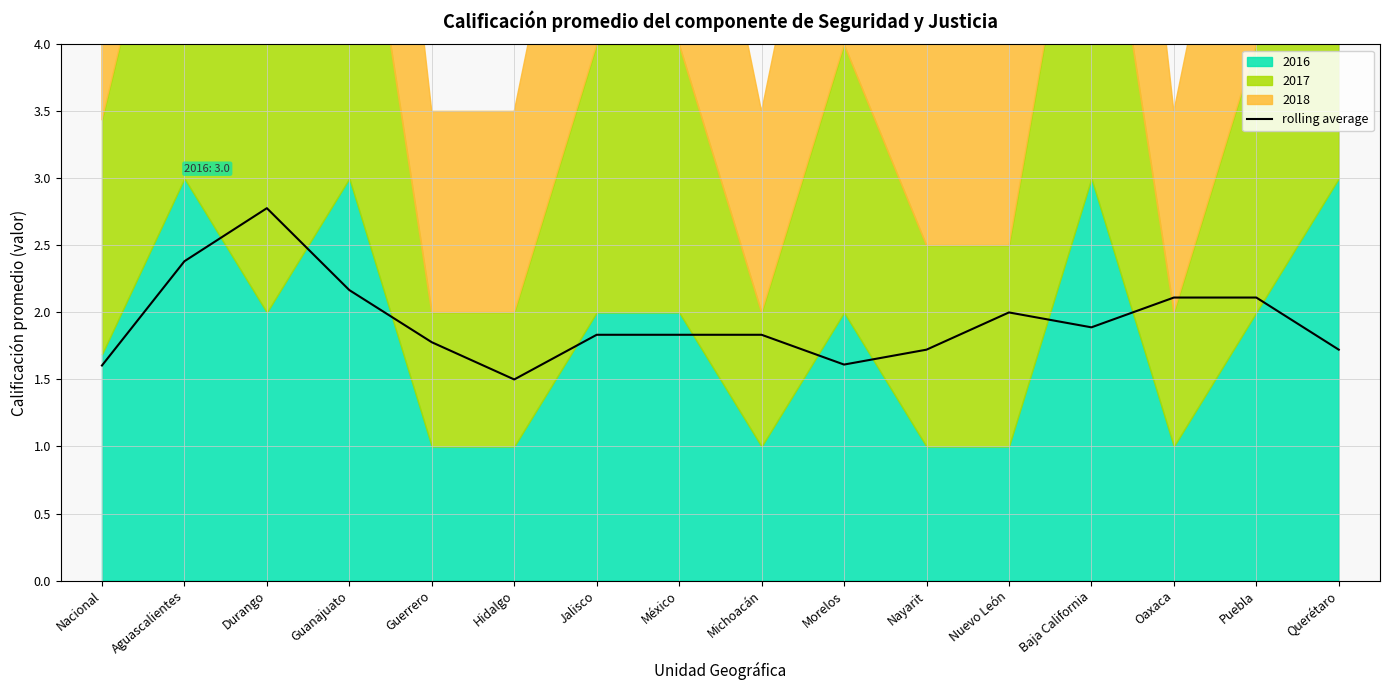

What is the lowest value of the rolling average series?

1.5